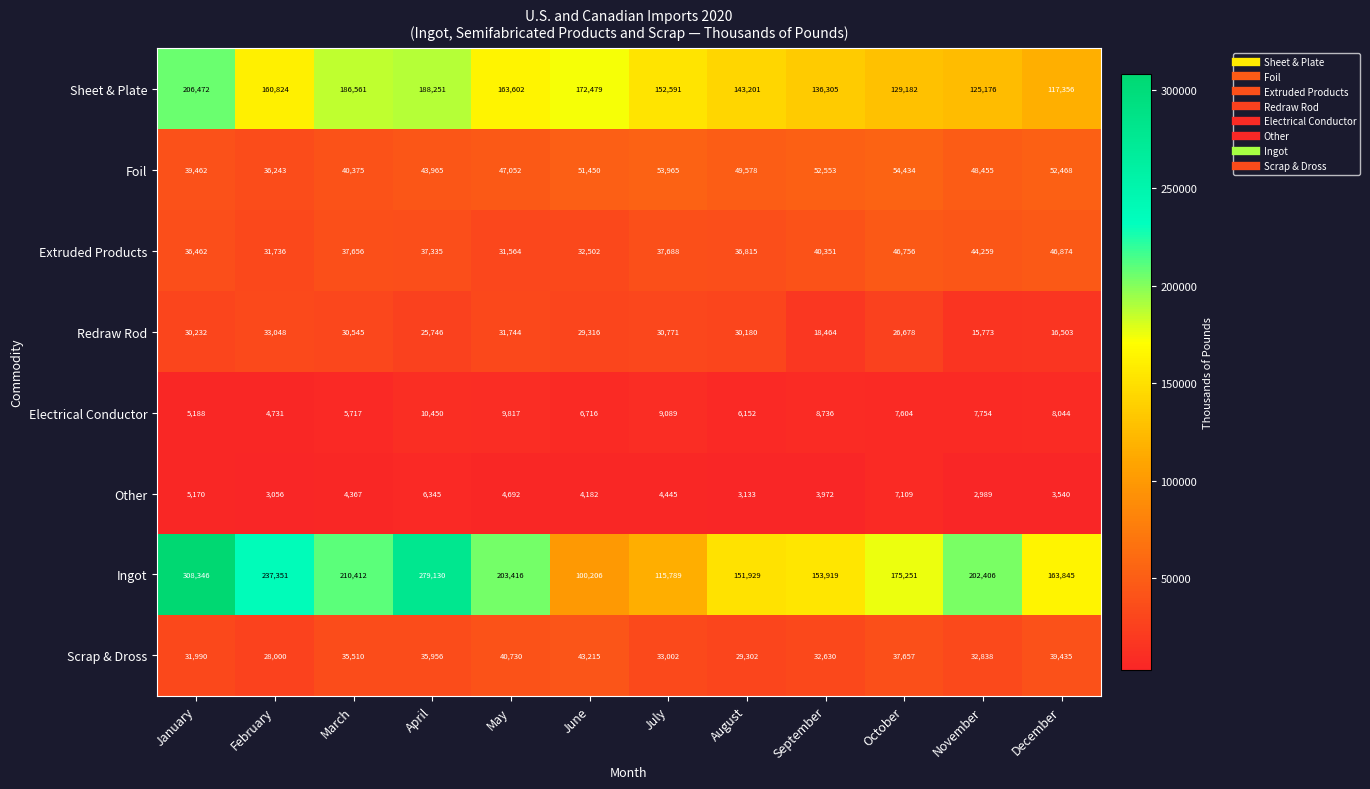

Is it true that Foil equals 68390 at June?

False